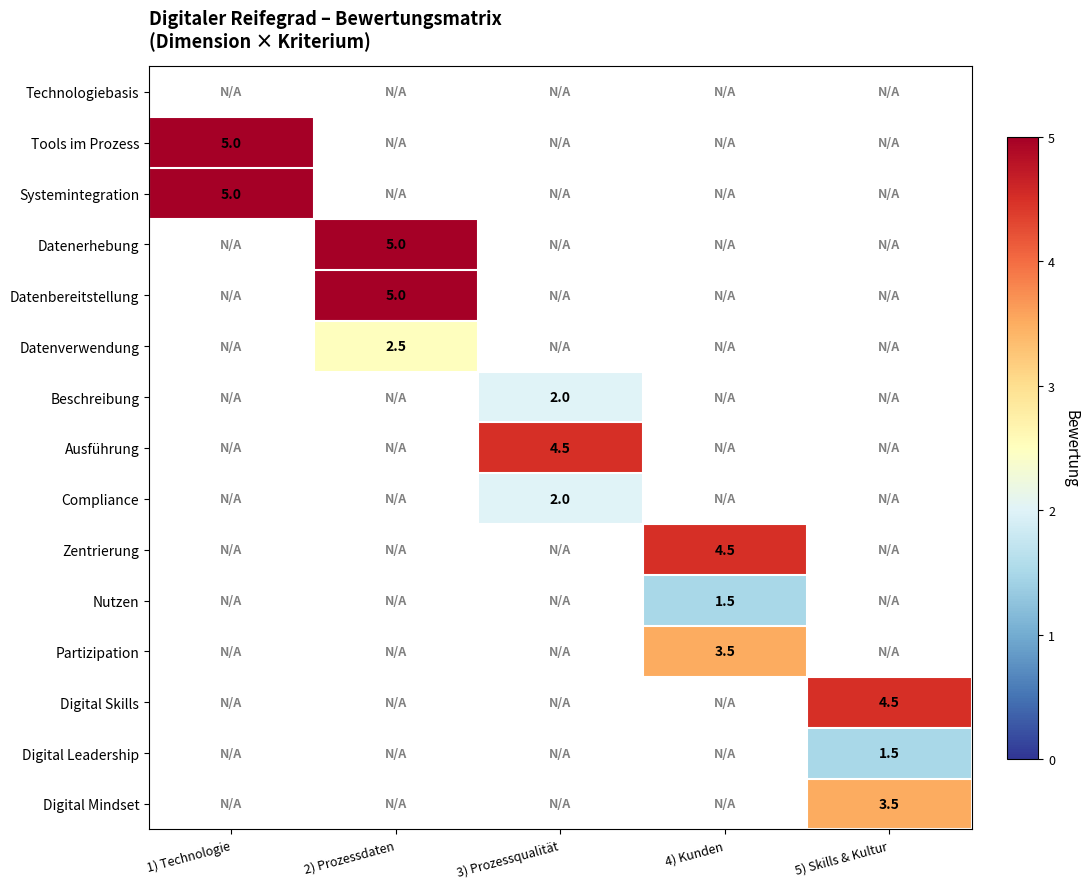

The value of Partizipation at 4) Kunden is 3.5. True or false?

True